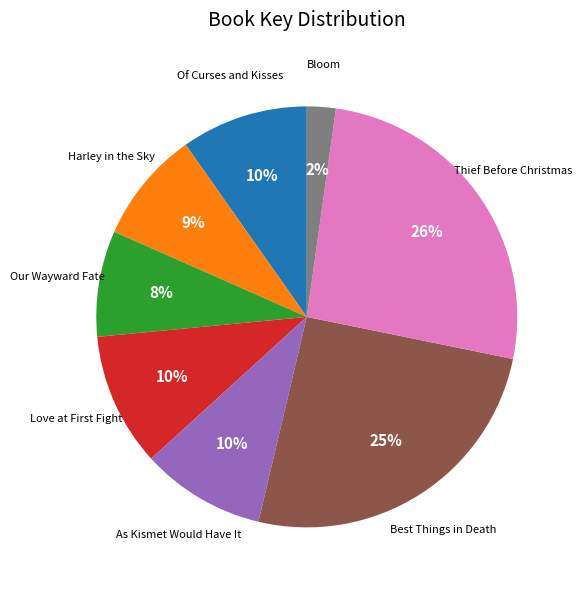

Is the sum of Thief Before Christmas and Harley in the Sky greater than half?

No